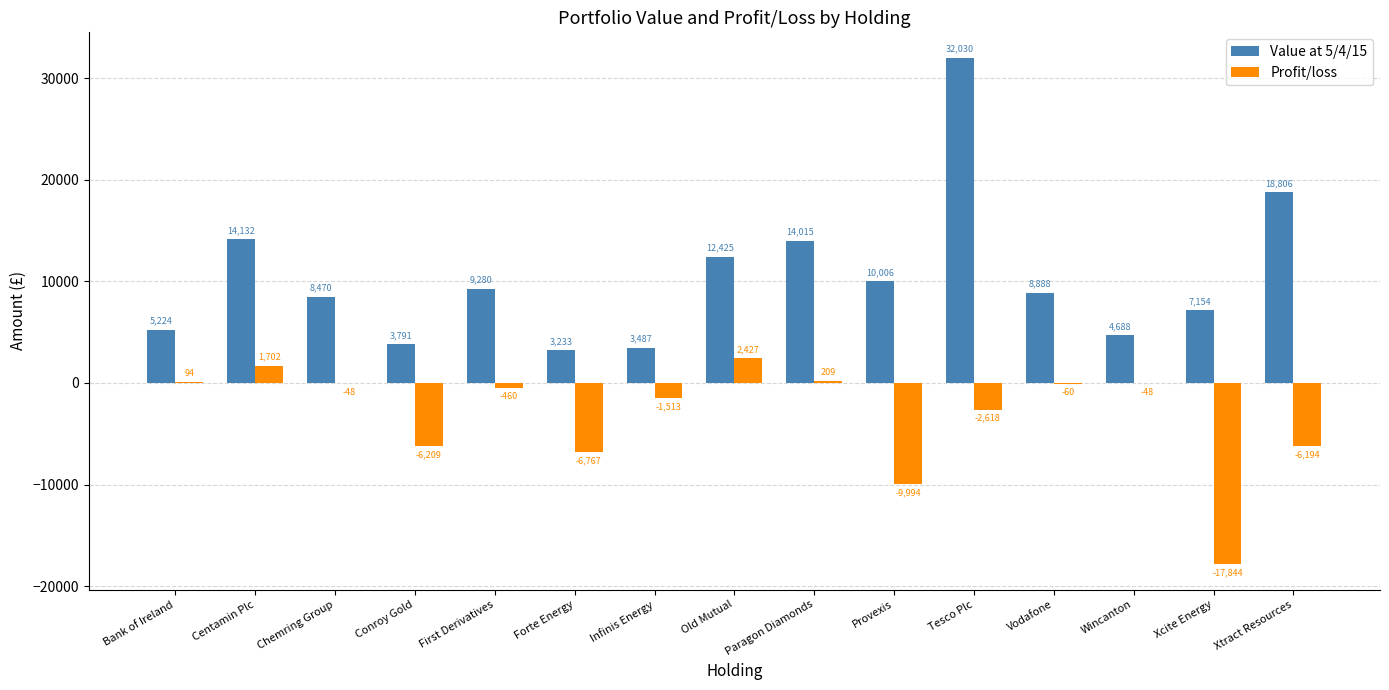

Are the bars grouped side by side (vs. stacked)?

Yes